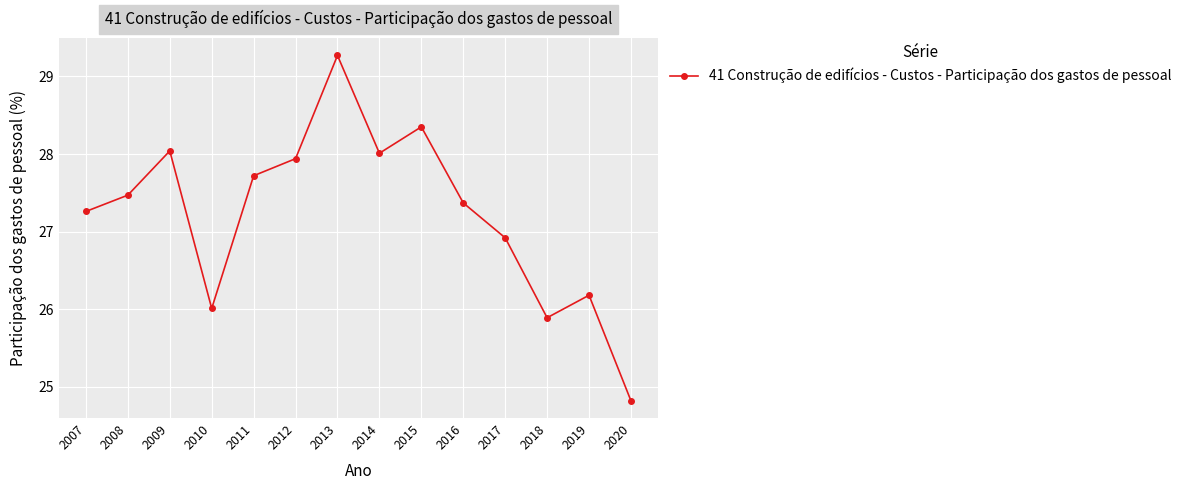

Is this an area chart (filled region under the line)?

No